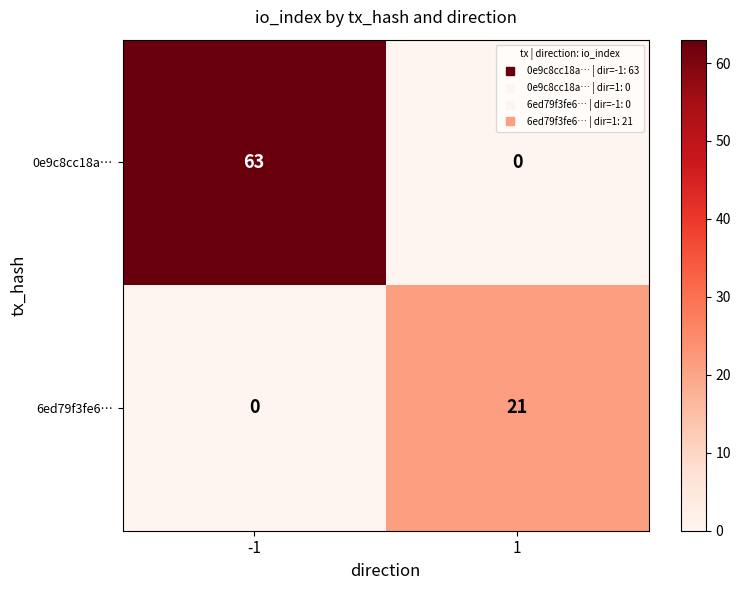

What is the sum of all 0e9c8cc18a… values?

63